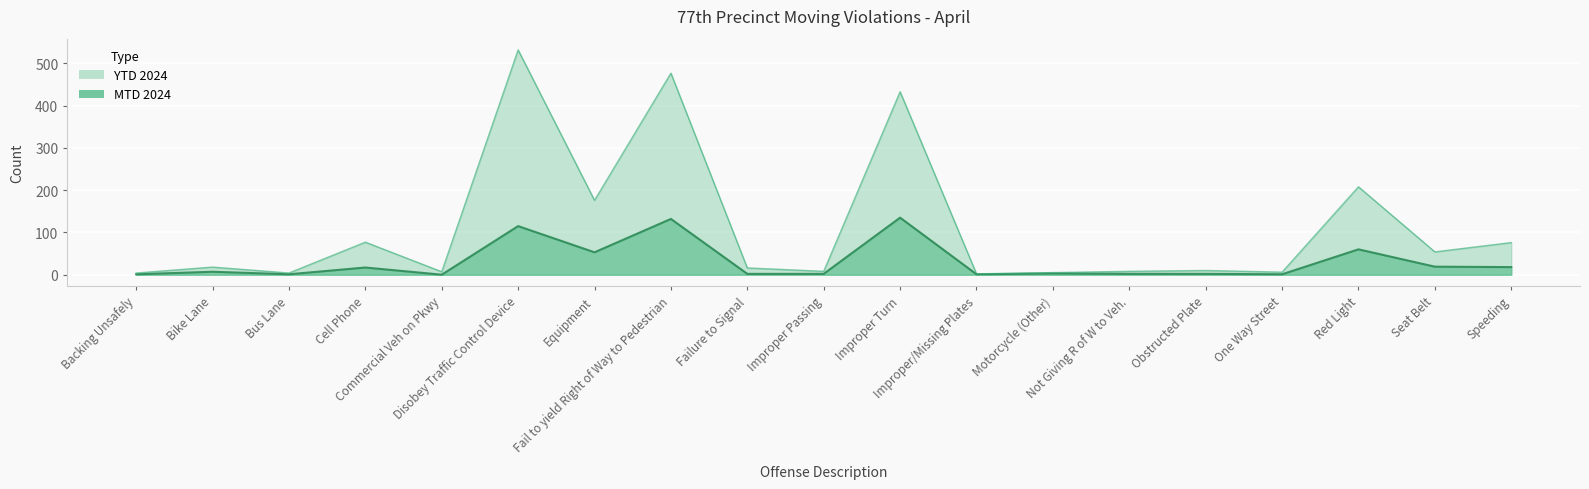

Reading left to right, what are all the values shown in this chart?

MTD 2024: Backing Unsafely=1	Bike Lane=7	Bus Lane=1	Cell Phone=17	Commercial Veh on Pkwy=0	Disobey Traffic Control Device=115	Equipment=53	Fail to yield Right of Way to Pedestrian=132	Failure to Signal=2	Improper Passing=2	Improper Turn=135	Improper/Missing Plates=1	Motorcycle (Other)=3	Not Giving R of W to Veh.=2	Obstructed Plate=2	One Way Street=1	Red Light=60	Seat Belt=19	Speeding=18
YTD 2024: Backing Unsafely=4	Bike Lane=18	Bus Lane=4	Cell Phone=77	Commercial Veh on Pkwy=7	Disobey Traffic Control Device=532	Equipment=176	Fail to yield Right of Way to Pedestrian=477	Failure to Signal=16	Improper Passing=8	Improper Turn=433	Improper/Missing Plates=2	Motorcycle (Other)=5	Not Giving R of W to Veh.=8	Obstructed Plate=10	One Way Street=6	Red Light=208	Seat Belt=54	Speeding=76